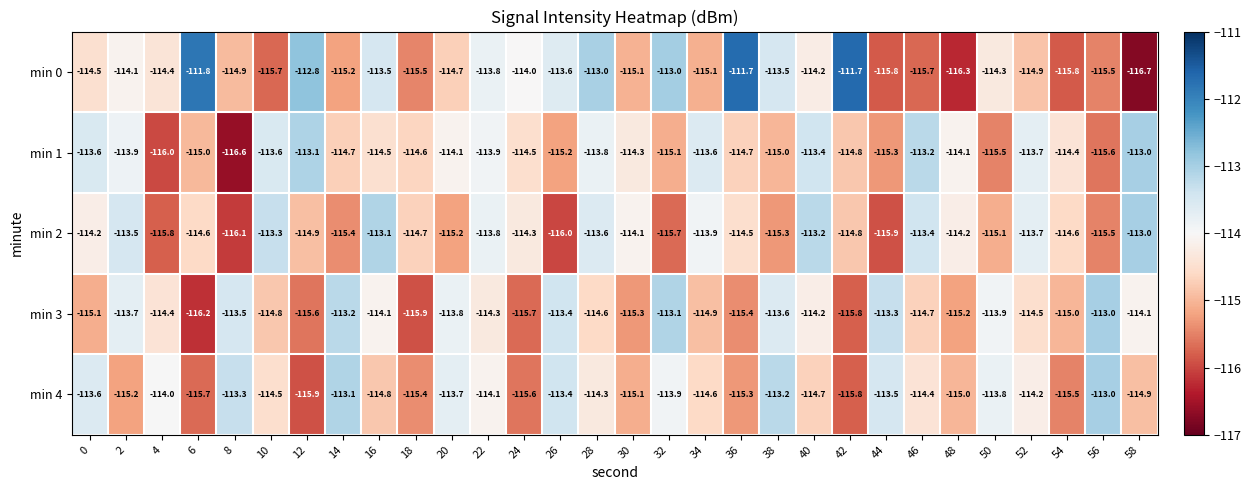

What is the minimum value shown in the chart?

-116.7